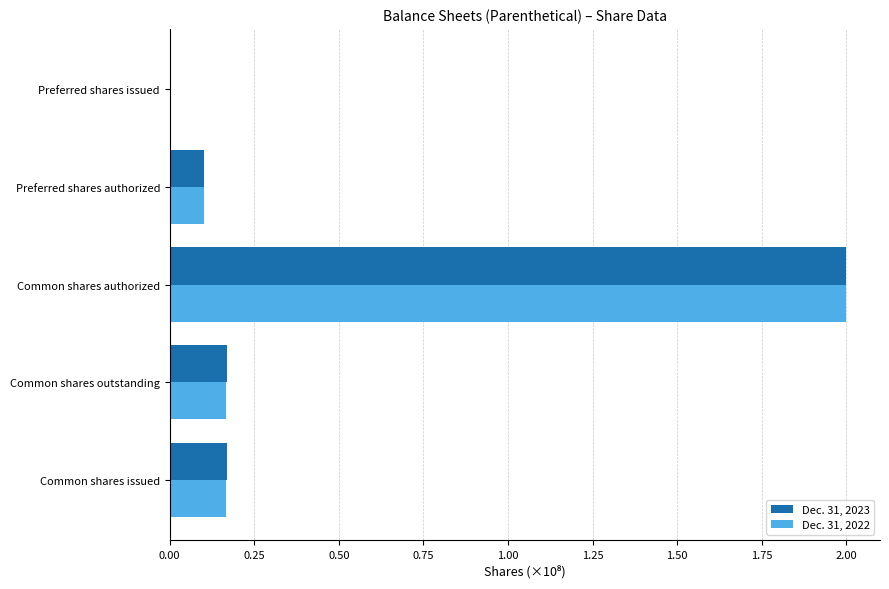

At which category is the sum across all series the highest?

Common shares authorized